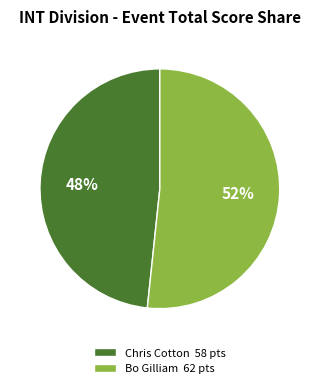

Between Chris Cotton 58 pts and Bo Gilliam 62 pts, which is larger?

Bo Gilliam 62 pts